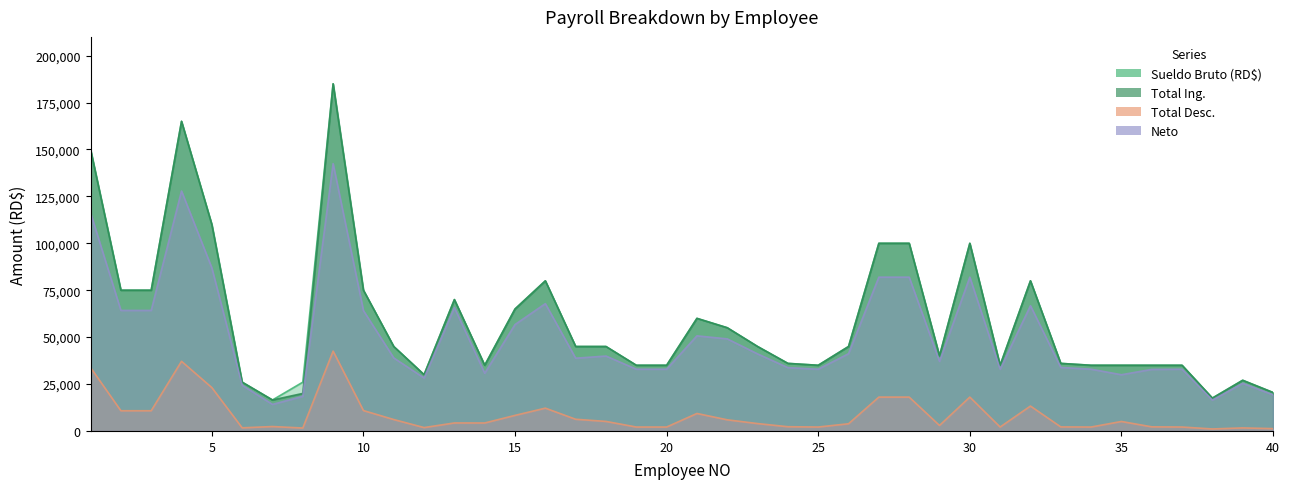

True or false: Total Desc. and Total Ing. cross at least once.

False